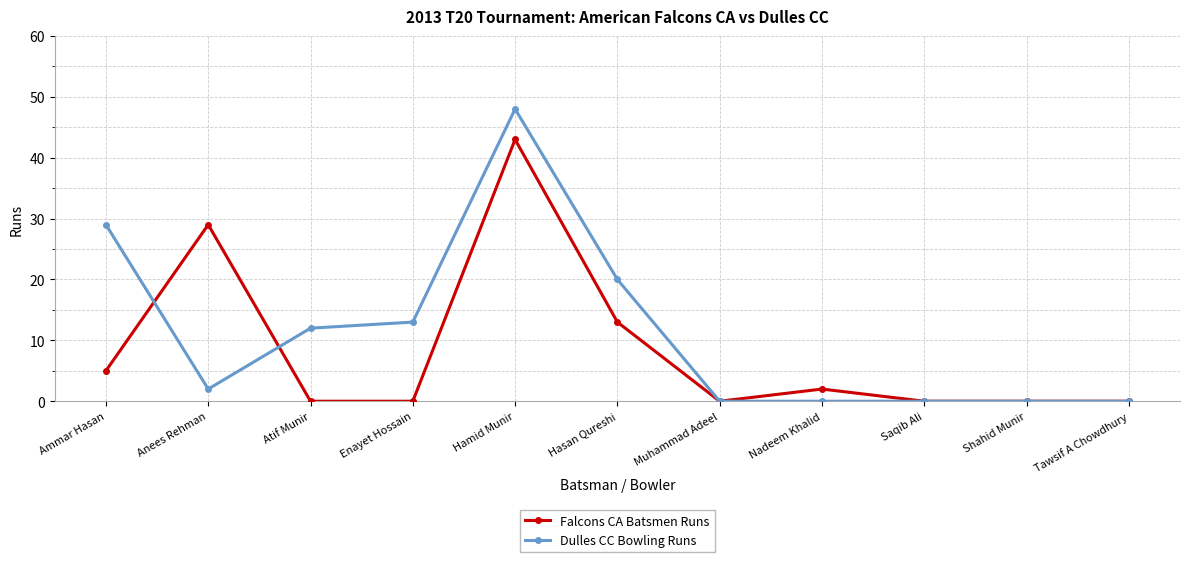

At Enayet Hossain, list the series in order from largest to smallest.

Dulles CC Bowling Runs, Falcons CA Batsmen Runs